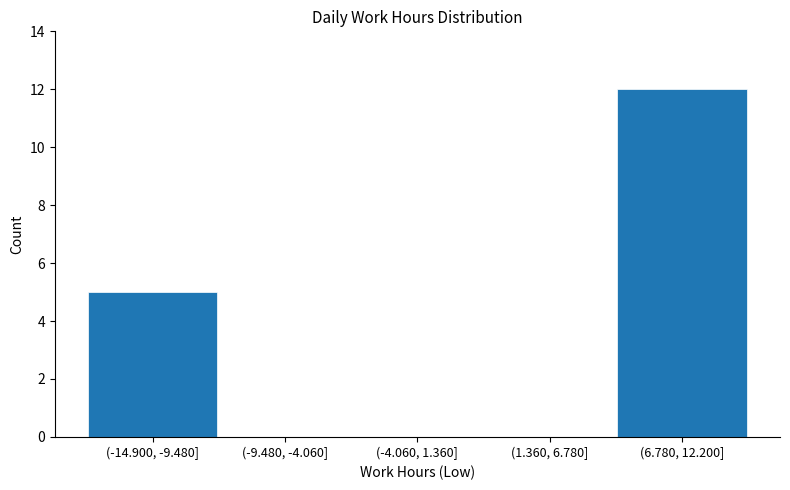

Reading right to left, extract all data points from this chart.

(6.780, 12.200]=12	(1.360, 6.780]=0	(-4.060, 1.360]=0	(-9.480, -4.060]=0	(-14.900, -9.480]=5